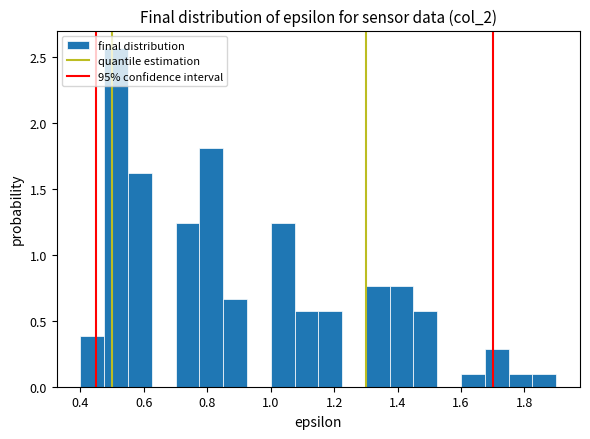

Read against the x-axis, roughly where is the centre of the tallest bar?

0.52